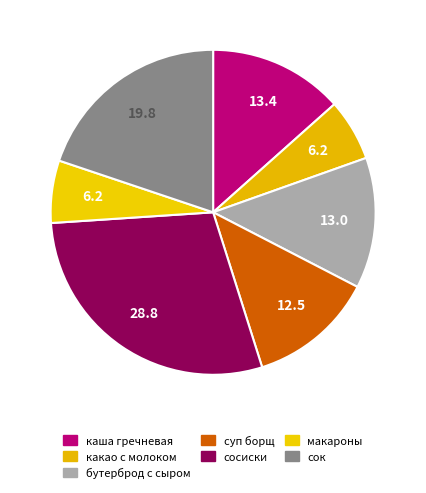

Count the number of slices in the pie.

7